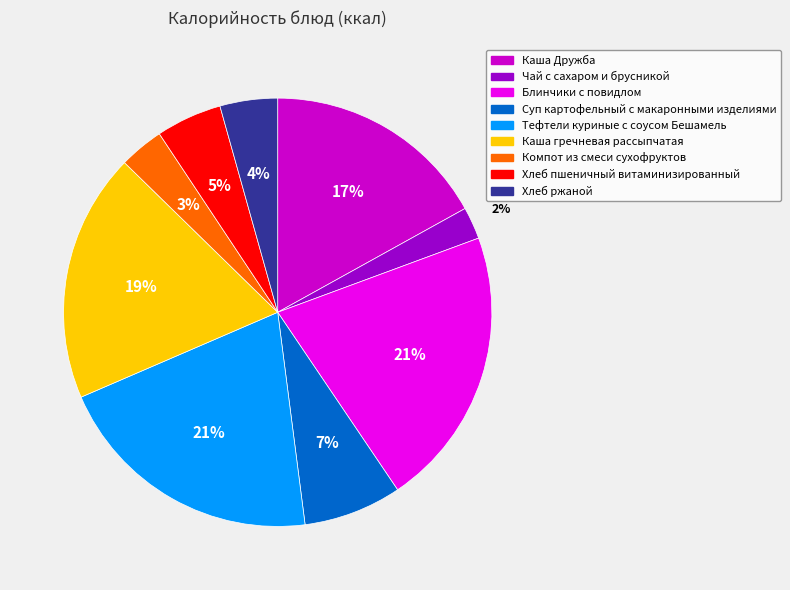

What percentage is the Хлеб ржаной slice, to the nearest percent?

4%